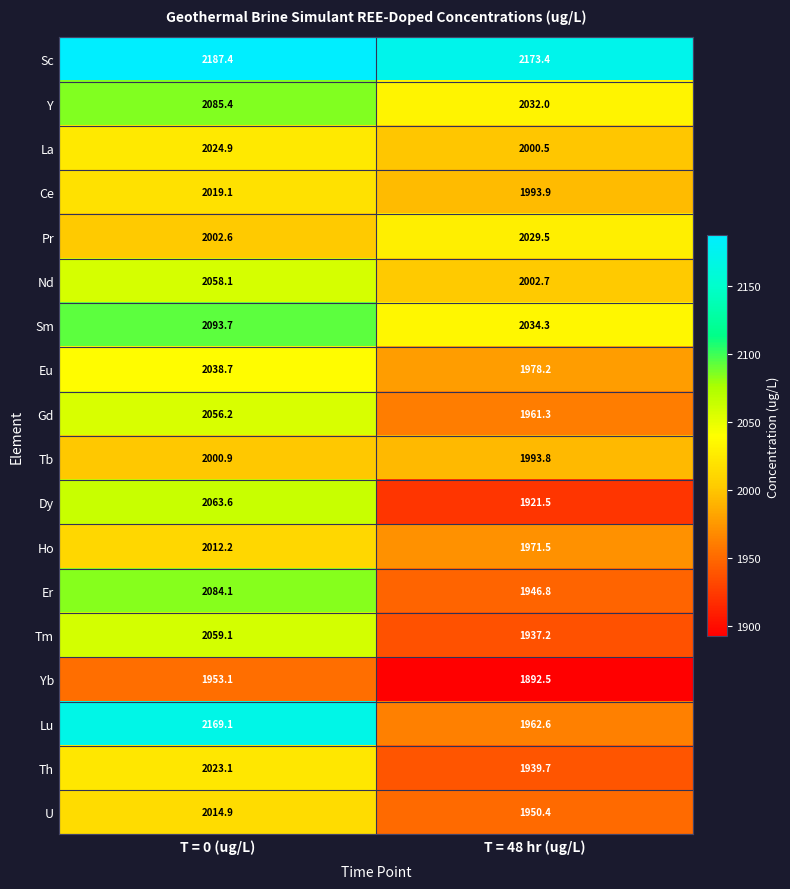

Which series has the widest spread of values?

Lu